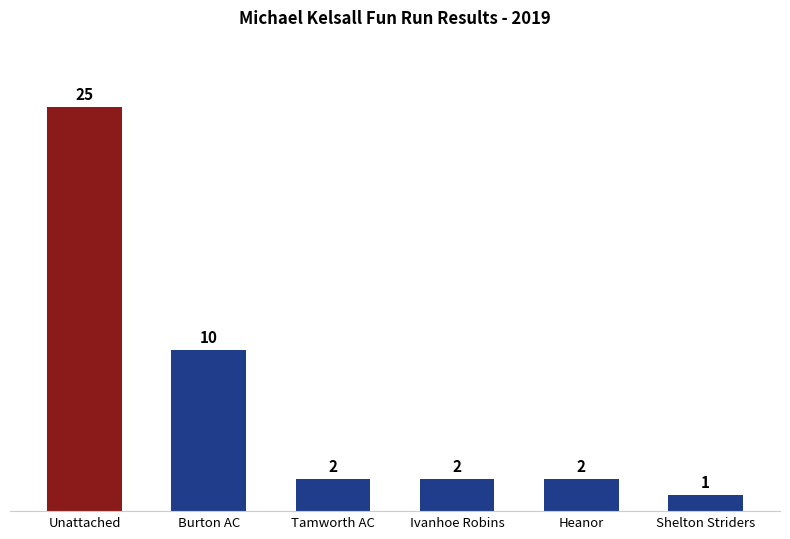

The value at Unattached is 38. True or false?

False